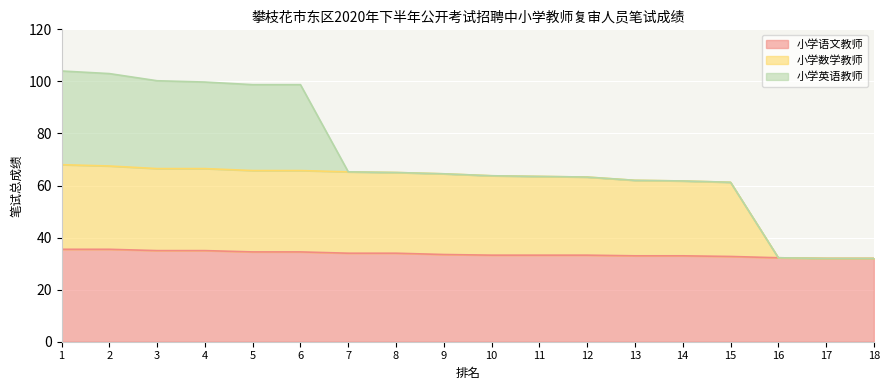

True or false: 小学数学教师 has a value of 65.2 at 7.

True